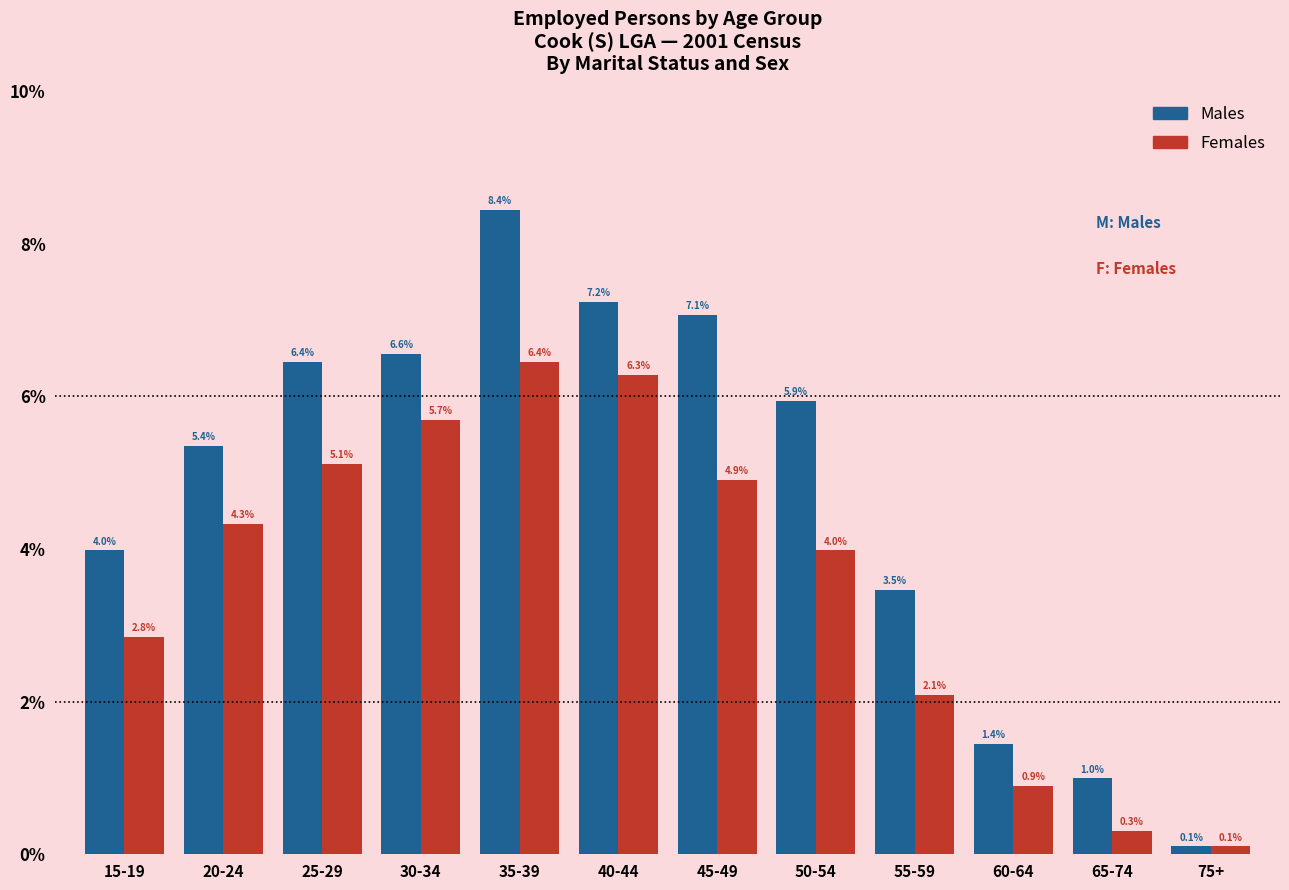

Reading left to right, list all the values displayed in this chart.

Males: 15-19=4.0	20-24=5.4	25-29=6.4	30-34=6.6	35-39=8.4	40-44=7.2	45-49=7.1	50-54=5.9	55-59=3.5	60-64=1.4	65-74=1.0	75+=0.1
Females: 15-19=2.8	20-24=4.3	25-29=5.1	30-34=5.7	35-39=6.4	40-44=6.3	45-49=4.9	50-54=4.0	55-59=2.1	60-64=0.9	65-74=0.3	75+=0.1